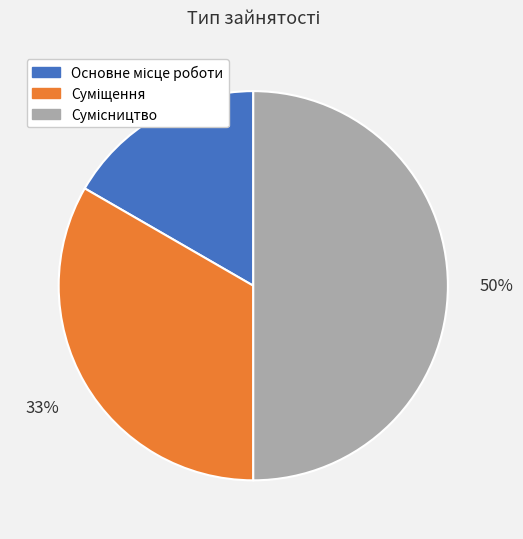

To the nearest percent, what is the difference between the largest and smallest slice percentages?

33%